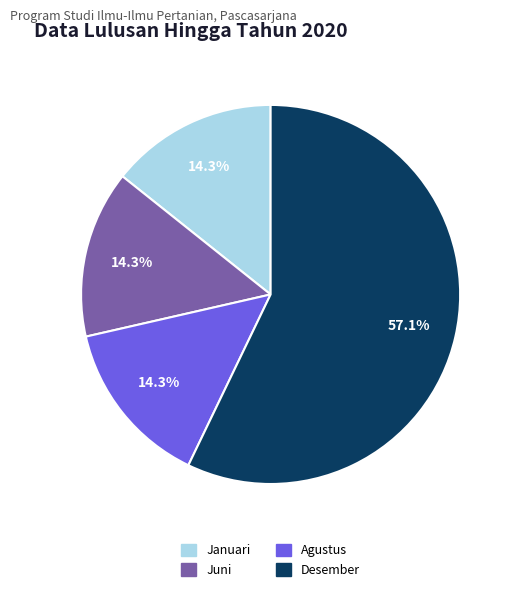

To the nearest percent, what percentage of the pie is Desember?

57%